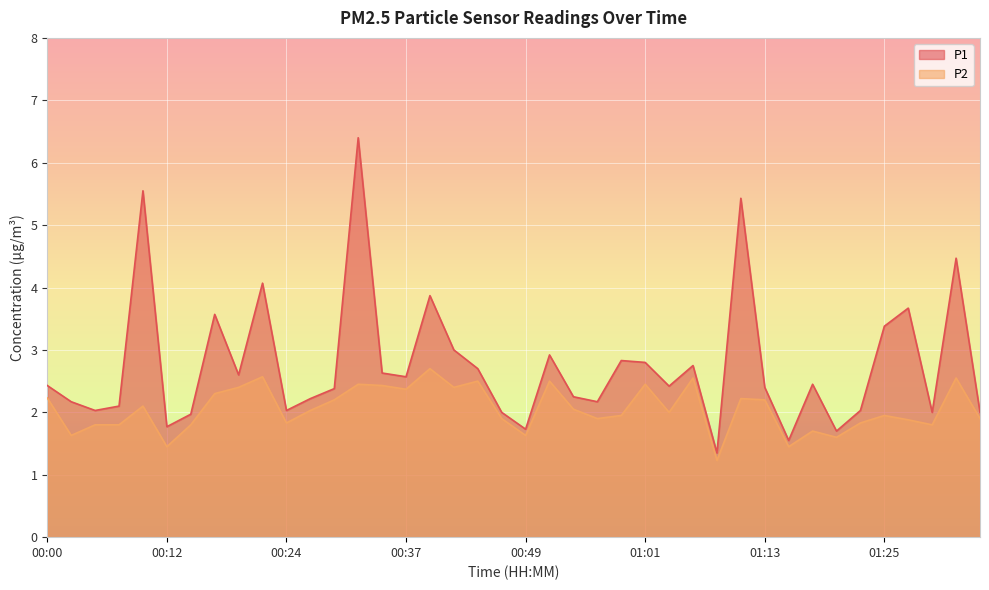

Which series has the widest spread of values?

P1